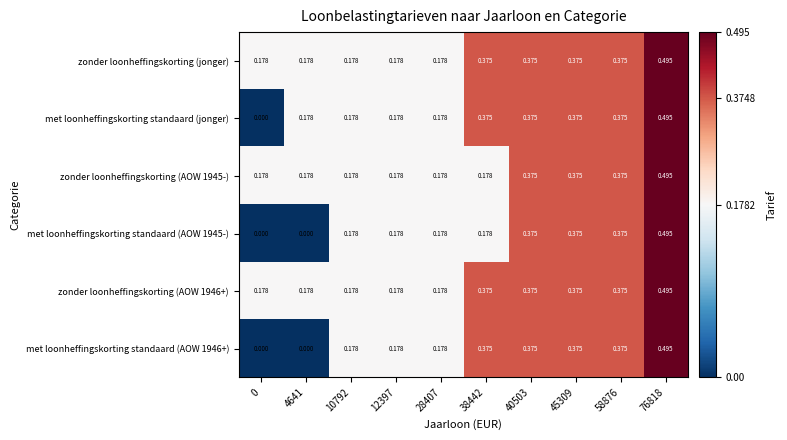

Is the value of met loonheffingskorting standaard (jonger) at 76818 greater than the value of zonder loonheffingskorting (jonger) at 58876?

Yes